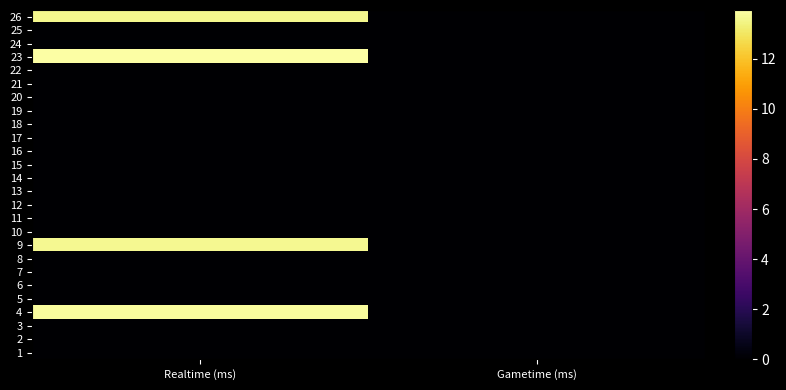

Reading left to right, transcribe all the data shown in this chart.

26: Realtime (ms)=13.6	Gametime (ms)=0.0
25: Realtime (ms)=0.0	Gametime (ms)=0.0
24: Realtime (ms)=0.0	Gametime (ms)=0.0
23: Realtime (ms)=13.9	Gametime (ms)=0.0
22: Realtime (ms)=0.0	Gametime (ms)=0.0
21: Realtime (ms)=0.0	Gametime (ms)=0.0
20: Realtime (ms)=0.0	Gametime (ms)=0.0
19: Realtime (ms)=0.0	Gametime (ms)=0.0
18: Realtime (ms)=0.0	Gametime (ms)=0.0
17: Realtime (ms)=0.0	Gametime (ms)=0.0
16: Realtime (ms)=0.0	Gametime (ms)=0.0
15: Realtime (ms)=0.0	Gametime (ms)=0.0
14: Realtime (ms)=0.0	Gametime (ms)=0.0
13: Realtime (ms)=0.0	Gametime (ms)=0.0
12: Realtime (ms)=0.0	Gametime (ms)=0.0
11: Realtime (ms)=0.0	Gametime (ms)=0.0
10: Realtime (ms)=0.0	Gametime (ms)=0.0
9: Realtime (ms)=13.6	Gametime (ms)=0.0
8: Realtime (ms)=0.0	Gametime (ms)=0.0
7: Realtime (ms)=0.0	Gametime (ms)=0.0
6: Realtime (ms)=0.0	Gametime (ms)=0.0
5: Realtime (ms)=0.0	Gametime (ms)=0.0
4: Realtime (ms)=13.8	Gametime (ms)=0.0
3: Realtime (ms)=0.0	Gametime (ms)=0.0
2: Realtime (ms)=0.0	Gametime (ms)=0.0
1: Realtime (ms)=0.0	Gametime (ms)=0.0